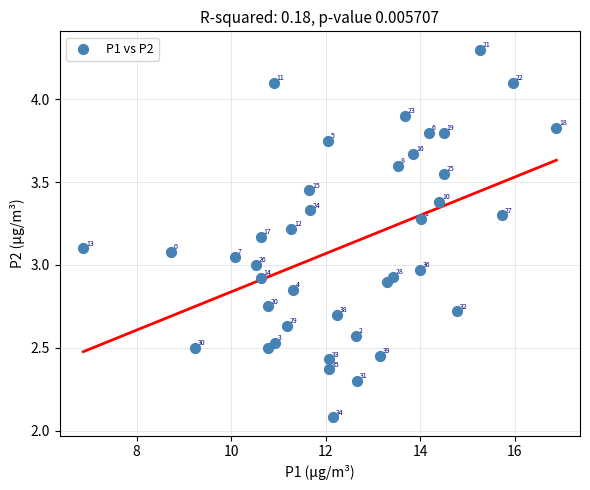

What is the range of Y values (max minus min)?

2.2